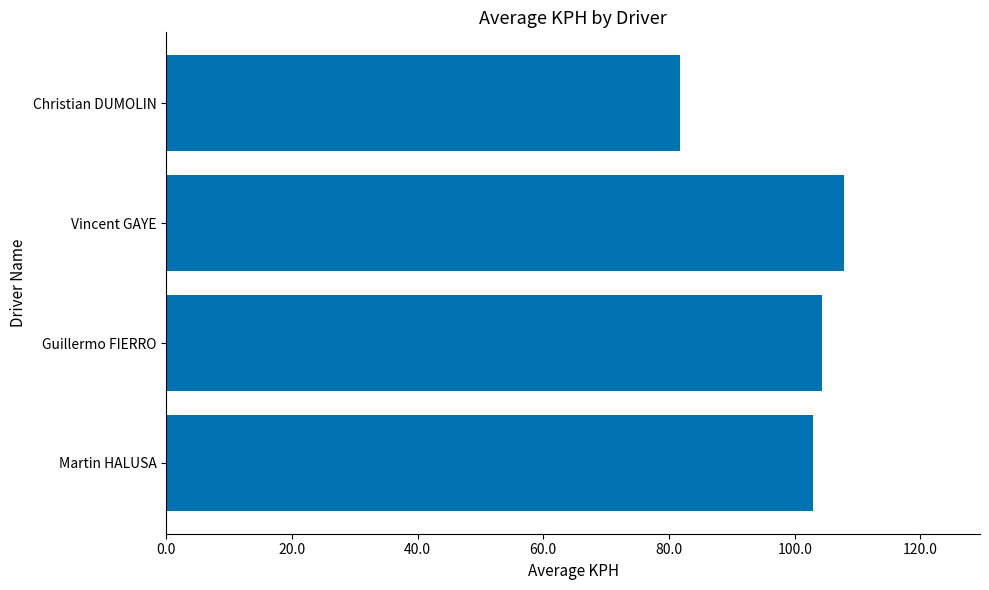

Does the chart contain any negative values?

No